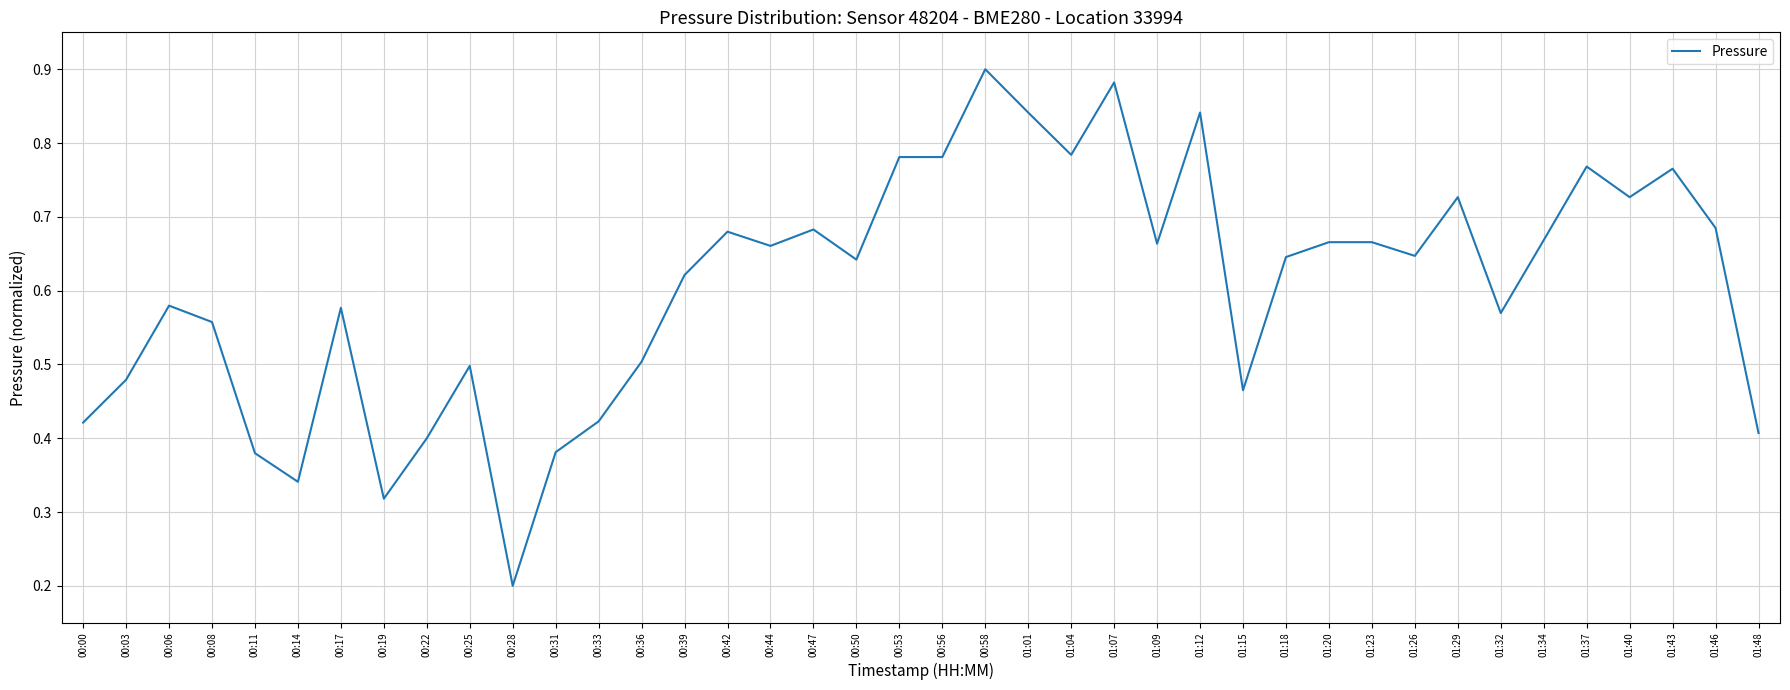

At which category does the chart reach its minimum across all series?

00:28